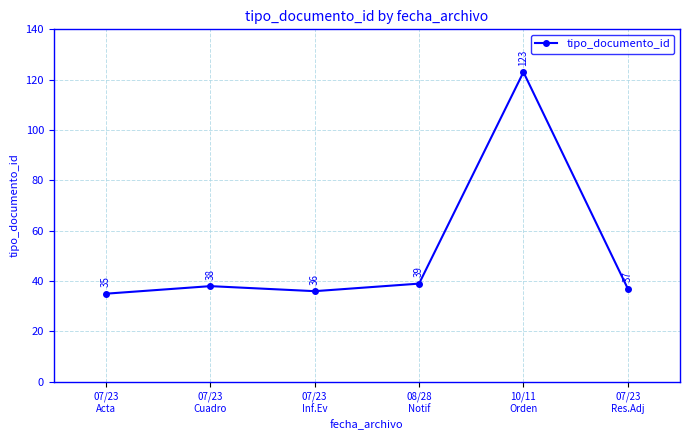

What is the label of the 1st point from the right?

07/23
Res.Adj